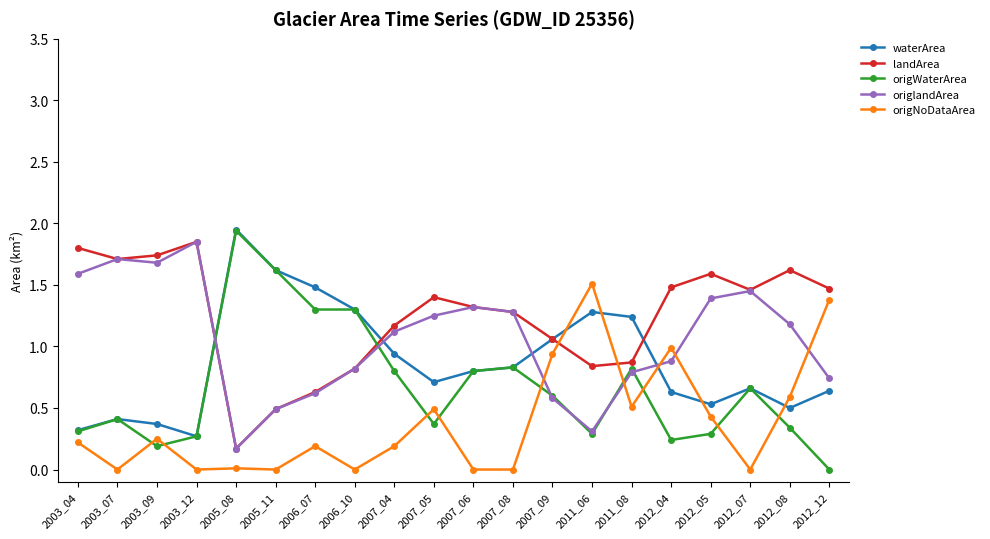

Is it true that origNoDataArea equals 0.0 at 2005_08?

True